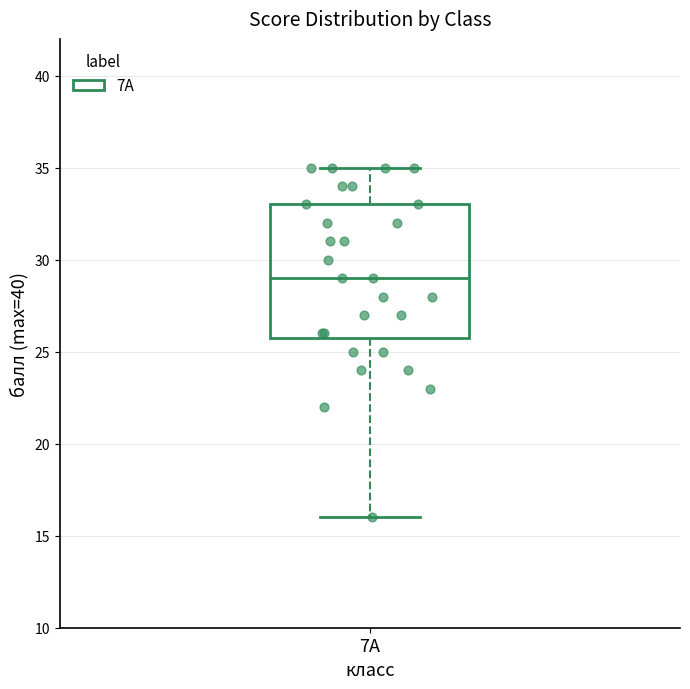

Read this box plot against the y-axis: the position of the median line, the range covered by the box, and the ends of both whiskers. The values are not printed on the chart, so give them approximately, as read against the axis.

median 29, box 26 to 33, whiskers 16 to 35